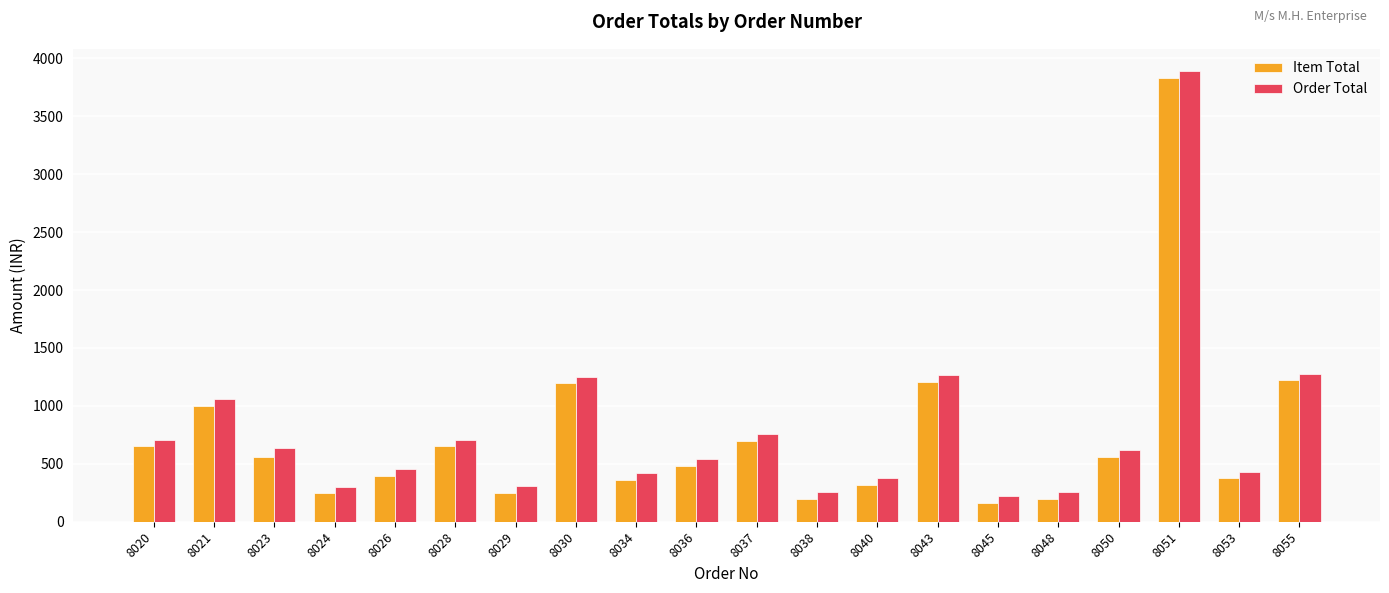

The Order Total series shows 1278 at 8055. True or false?

True